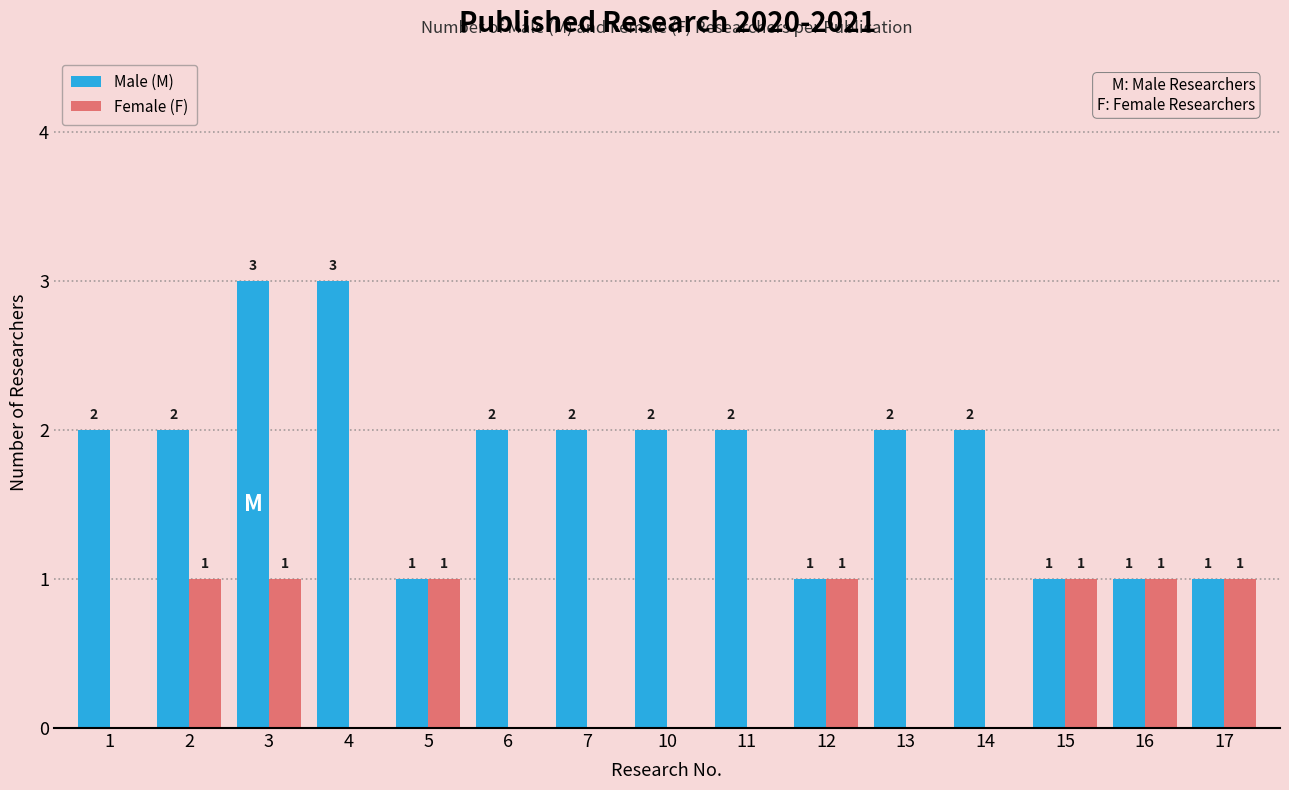

Are the bars horizontal?

No